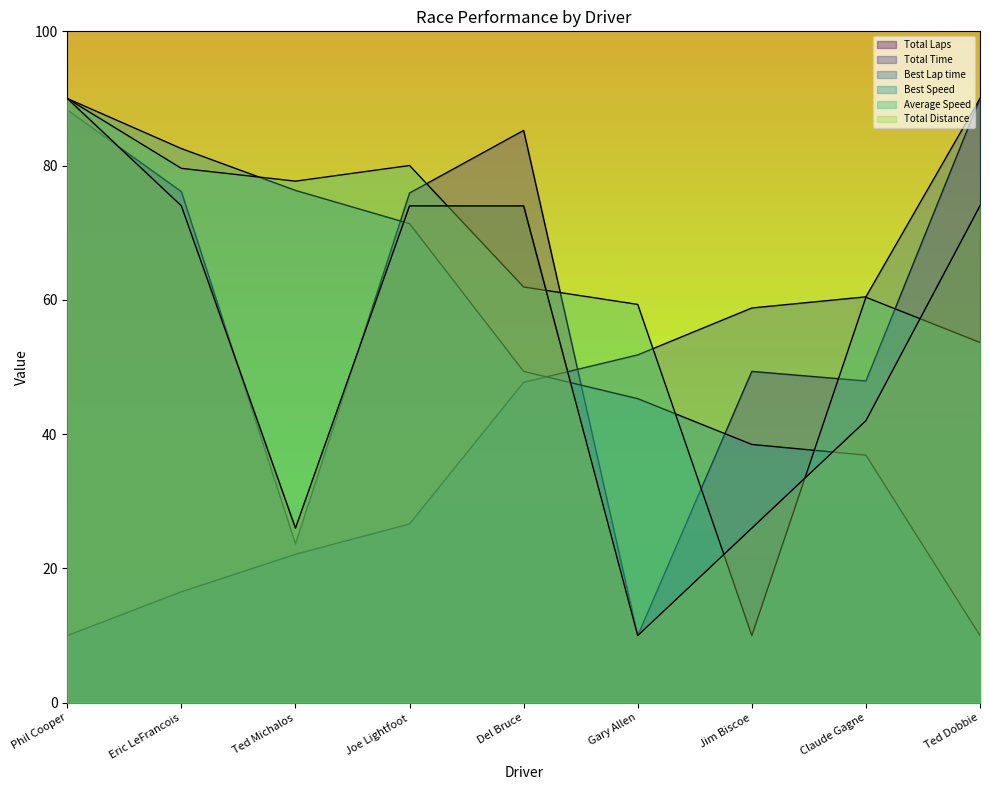

What is the average value of the Average Speed series?

63.6